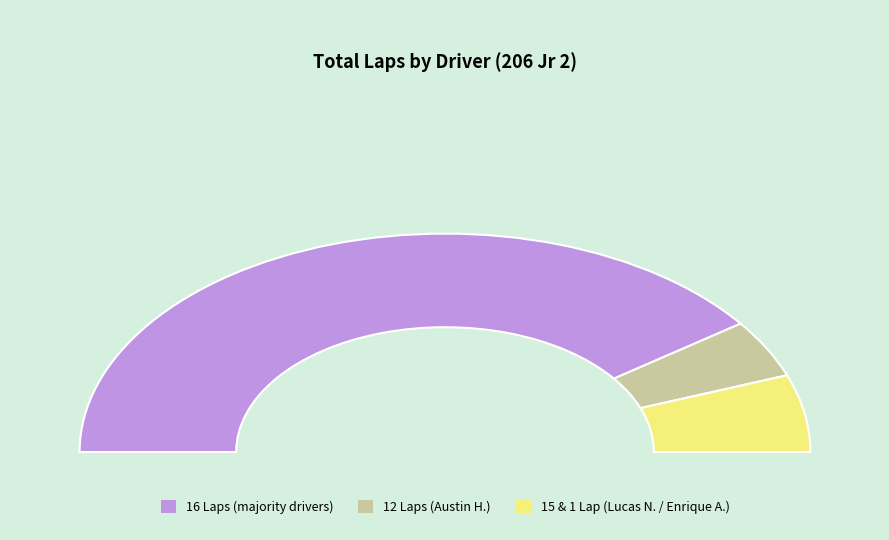

Is Enrique Aguirre the majority of the pie?

No